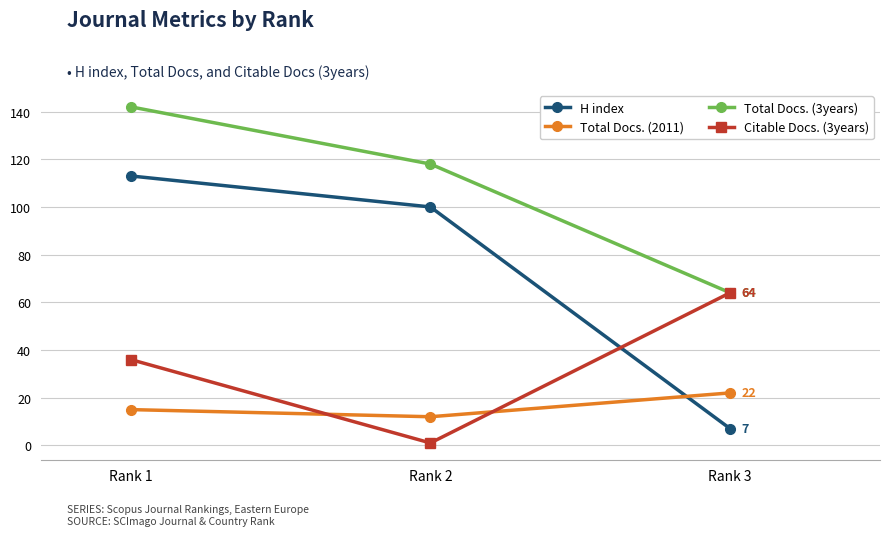

What is the sum of all H index values?

220